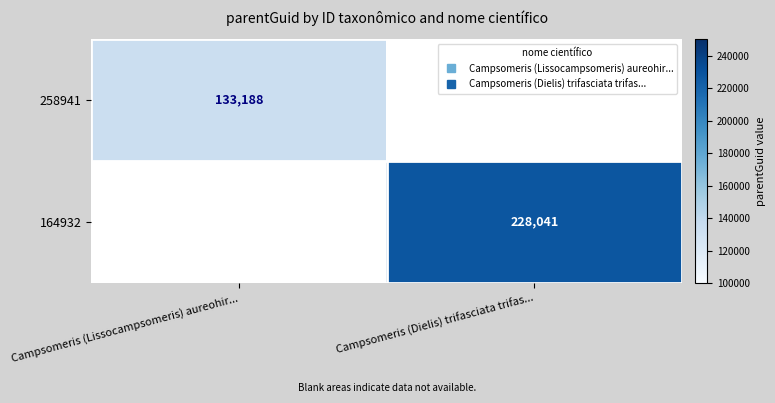

At how many categories does at least one series exceed 196578?

1